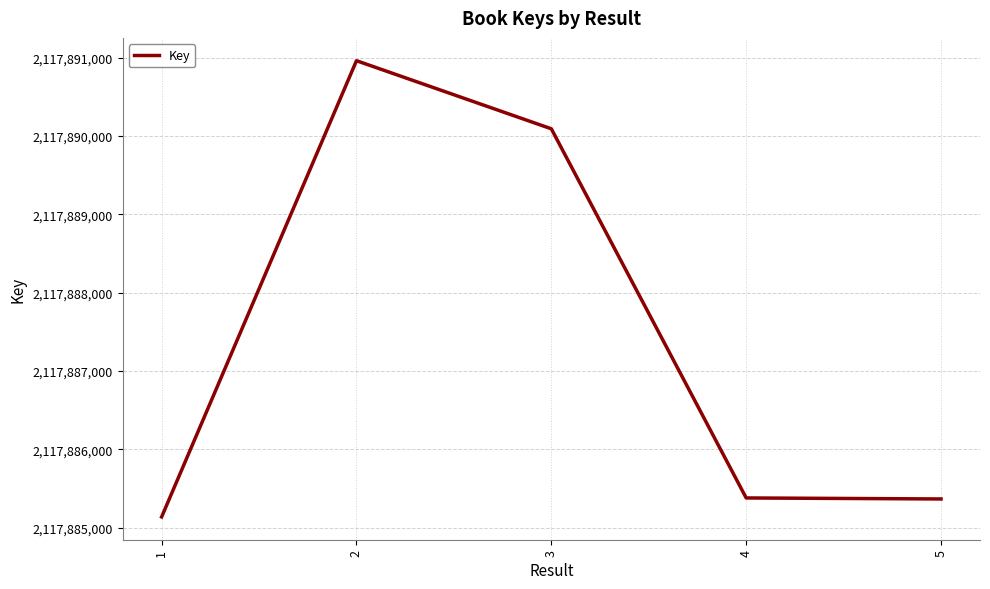

What is the ratio of the value at 4 to the value at 2?

1.0